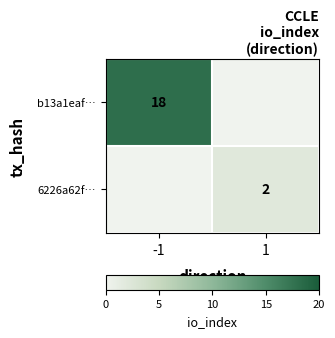

What is the total value across all series at -1?

18